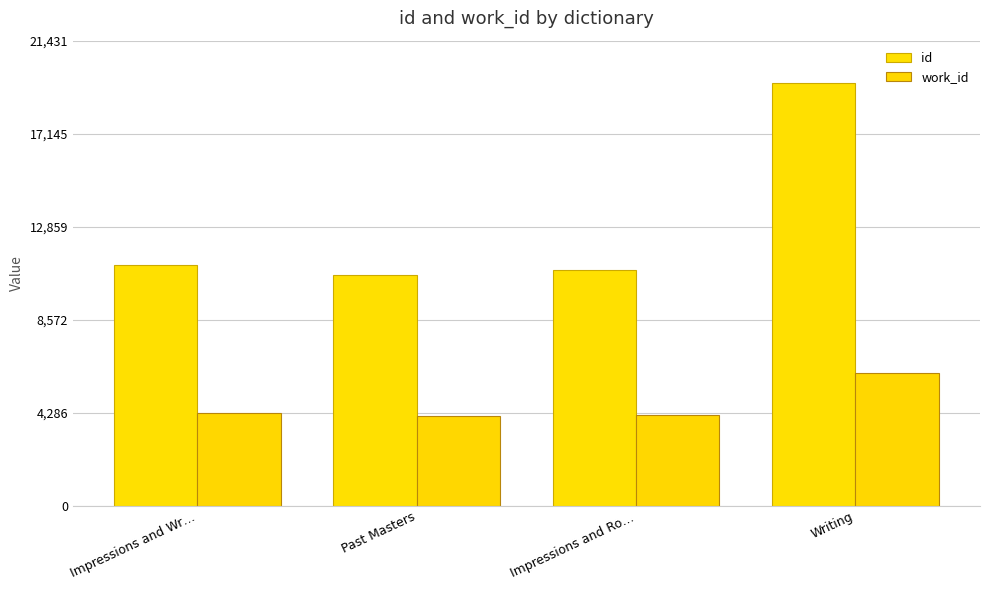

Is the value of id at Past Masters greater than the value of work_id at Impressions and Wr…?

Yes